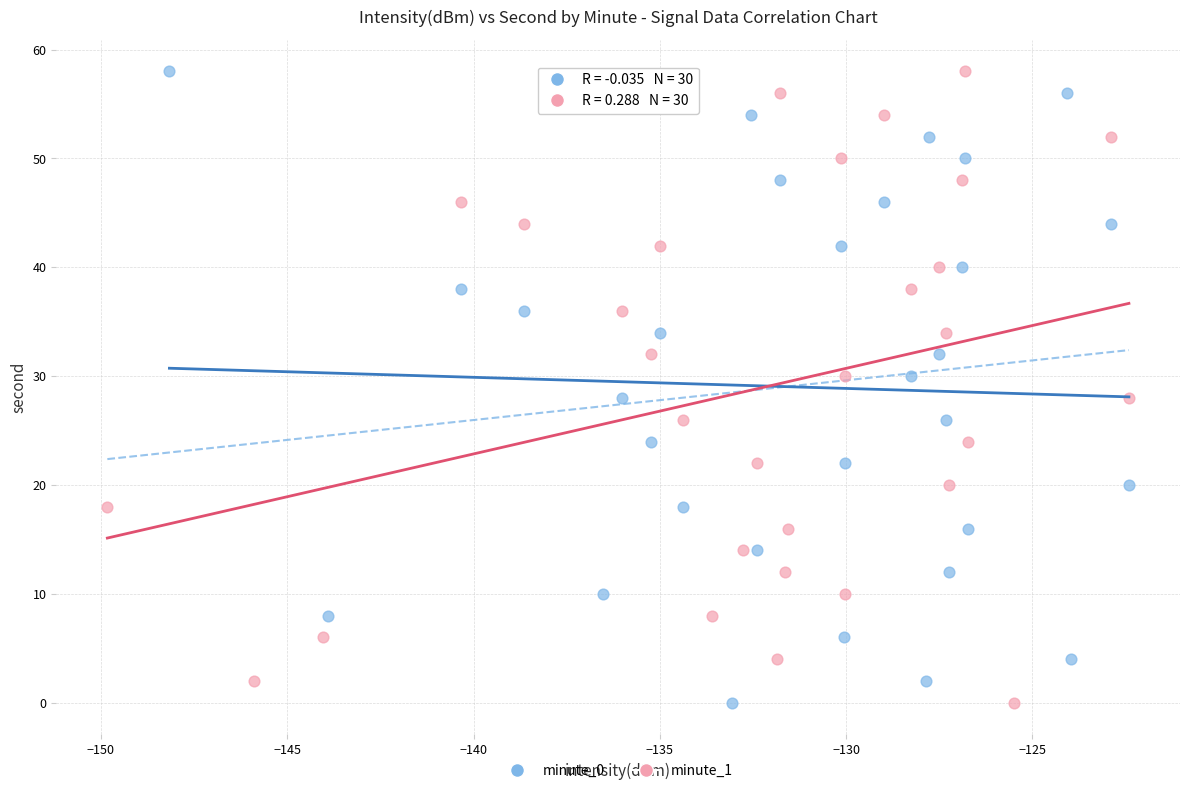

What are all the series names shown in the legend?

minute_0, minute_1